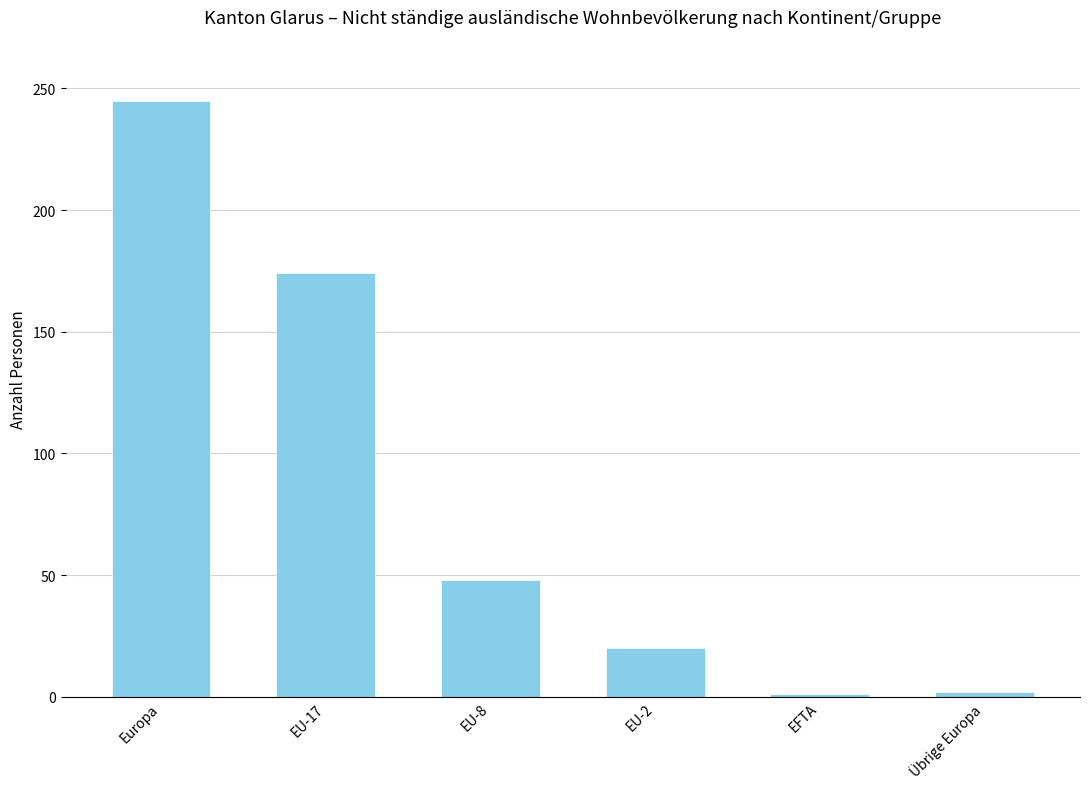

Which category has the highest value across all series?

Europa